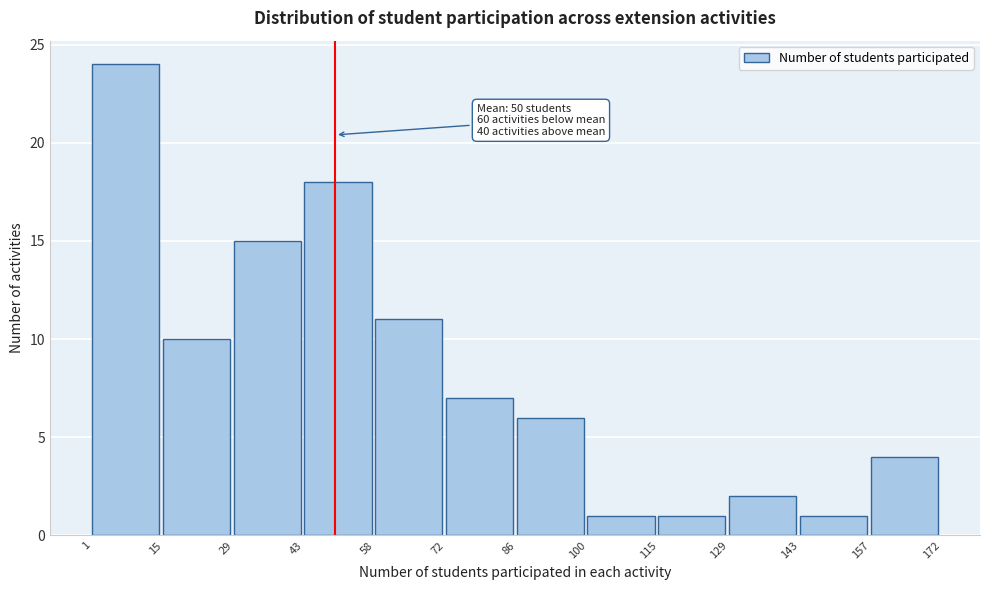

Which range on the x-axis has the tallest bar?

1 to 15